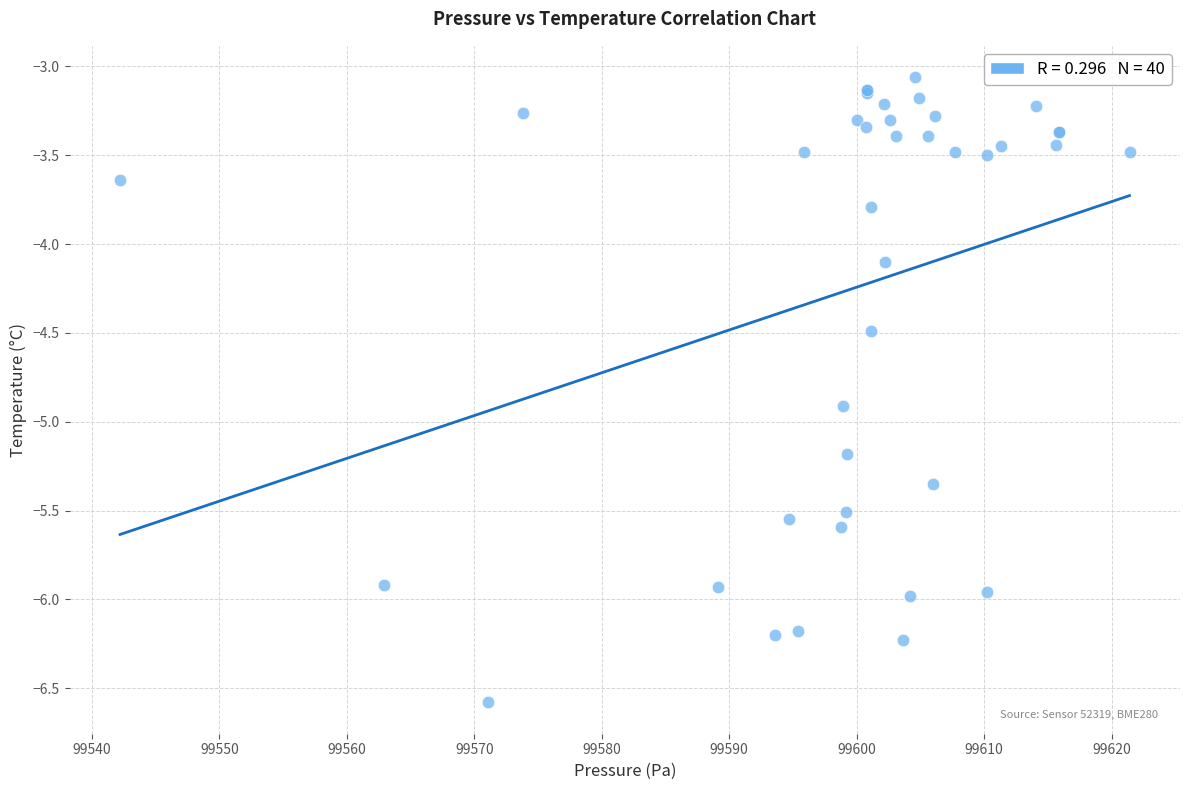

What Y value in the scatter plot is closest to -4?

-4.1